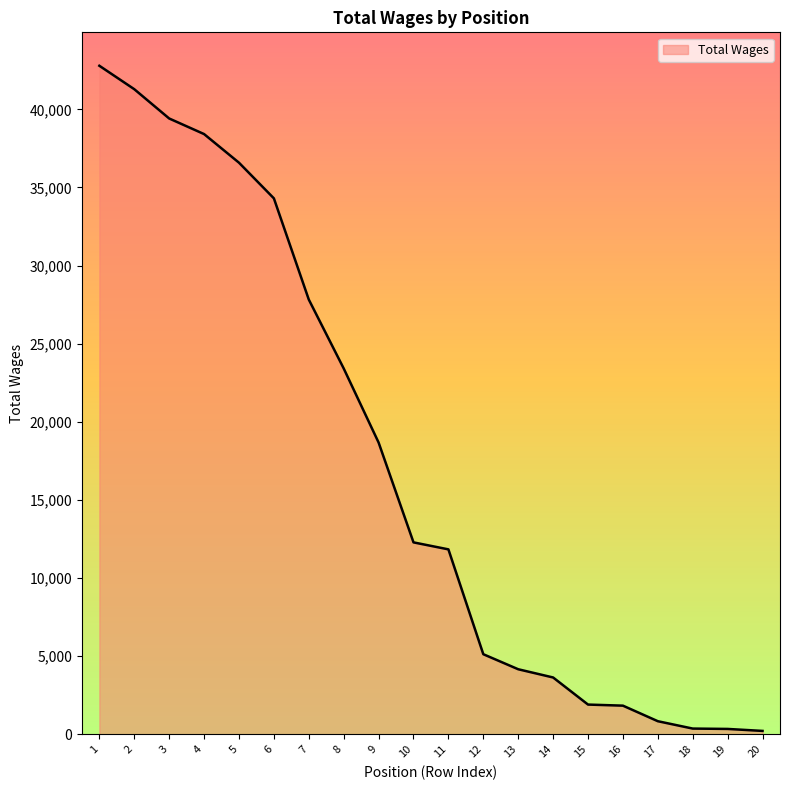

At which label is the value closest to 21505?

8